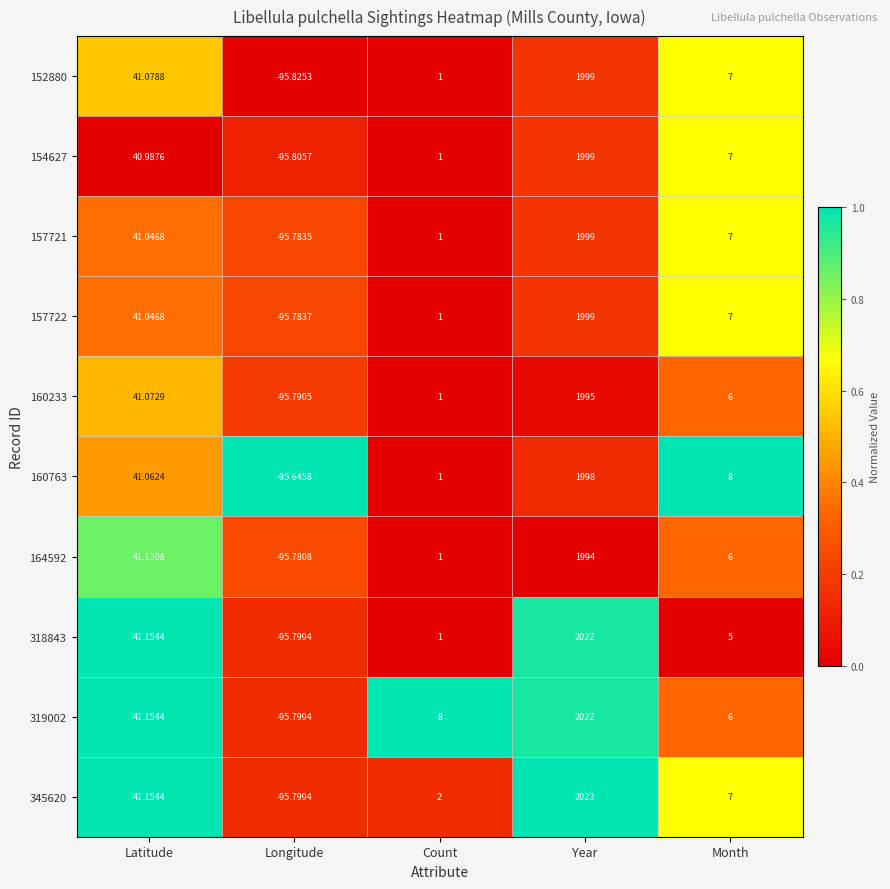

Which category has the highest value across all series?

Year